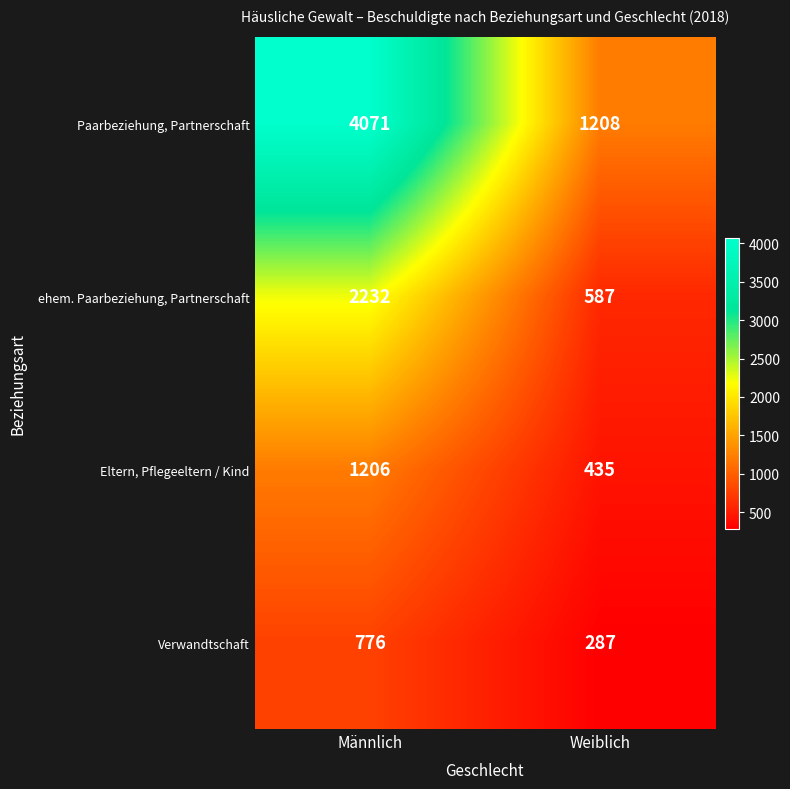

What is the maximum value shown in the chart?

4071